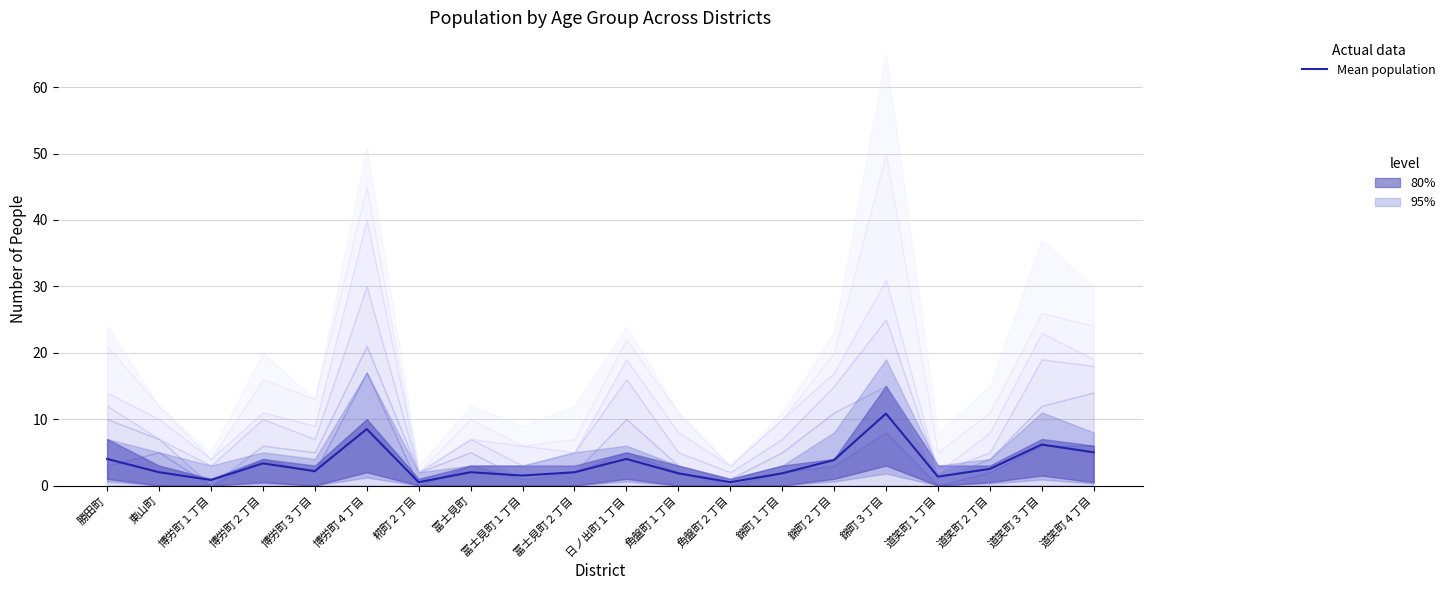

Where is the data nearest to the value 5?

道笑町４丁目